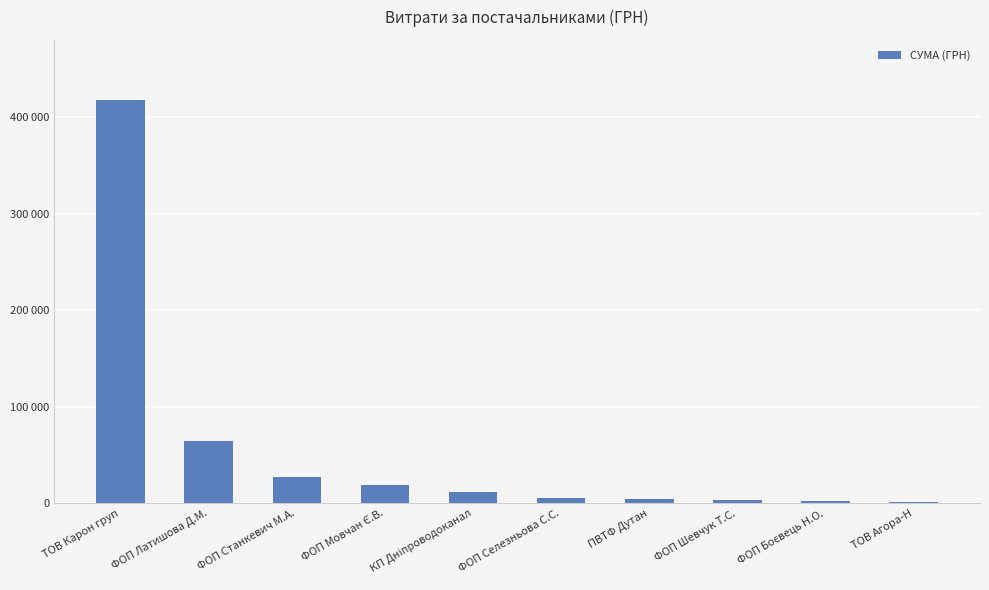

How many categories are shown in the chart?

10